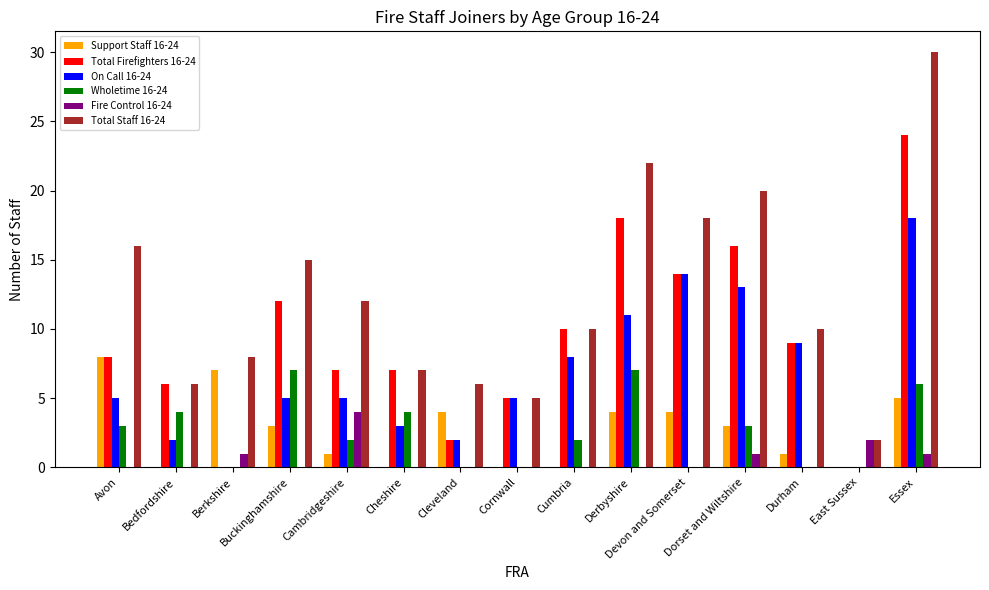

Where does the Total Staff 16-24 series first go above 10?

Avon